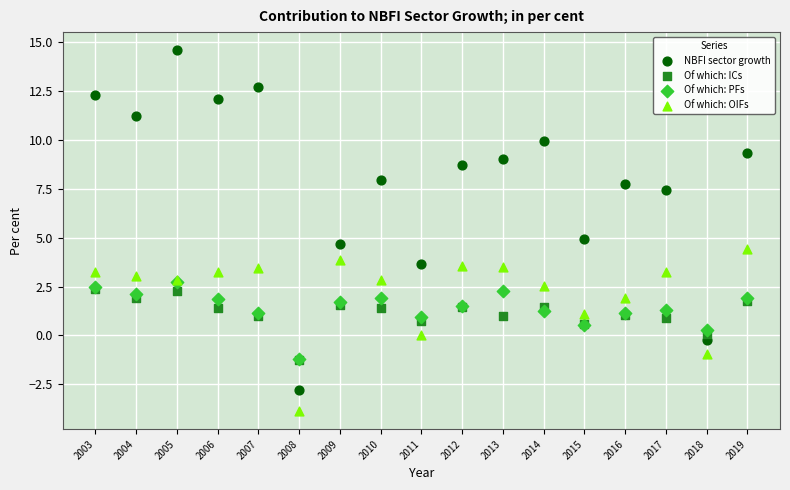

What are all the series names shown in the legend?

NBFI sector growth, Of which: ICs, Of which: PFs, Of which: OIFs